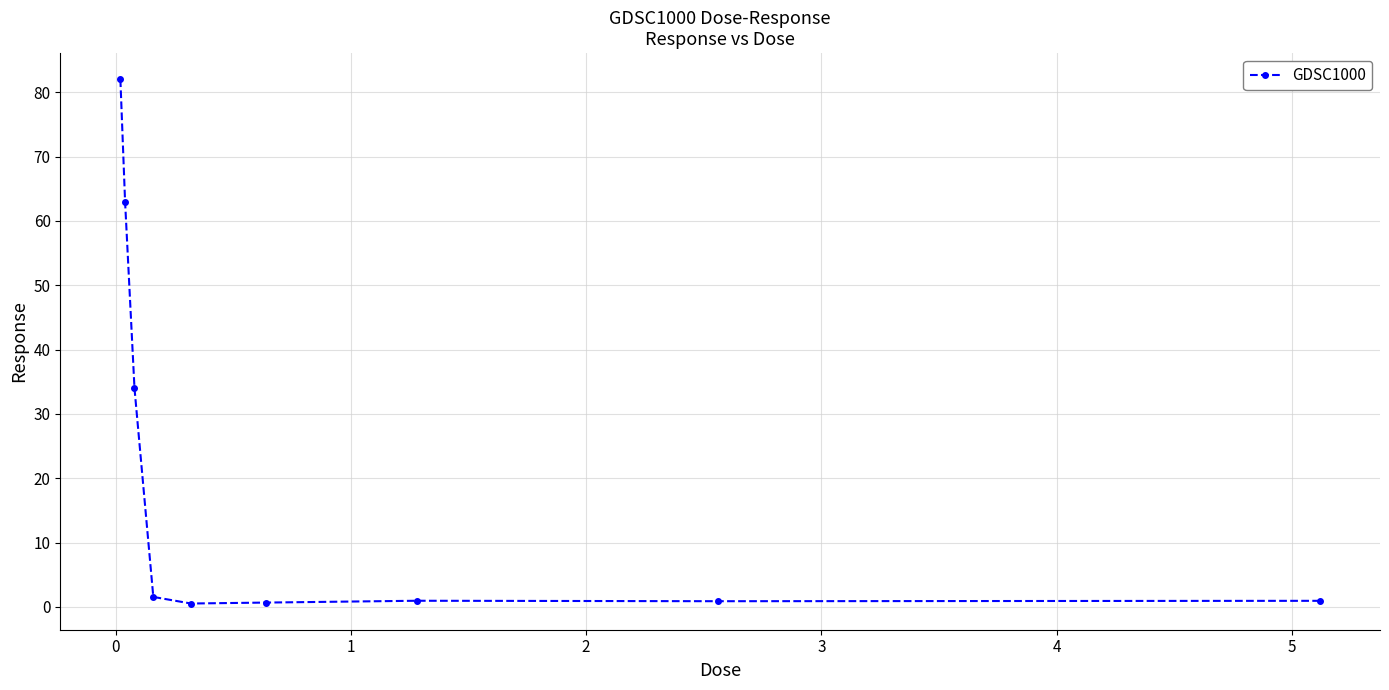

What is the maximum value shown in the chart?

82.0